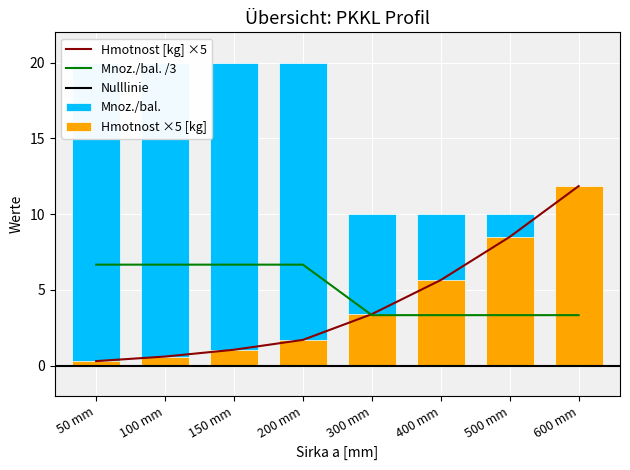

What is the sum of all Hmotnost [kg] values?

33.1